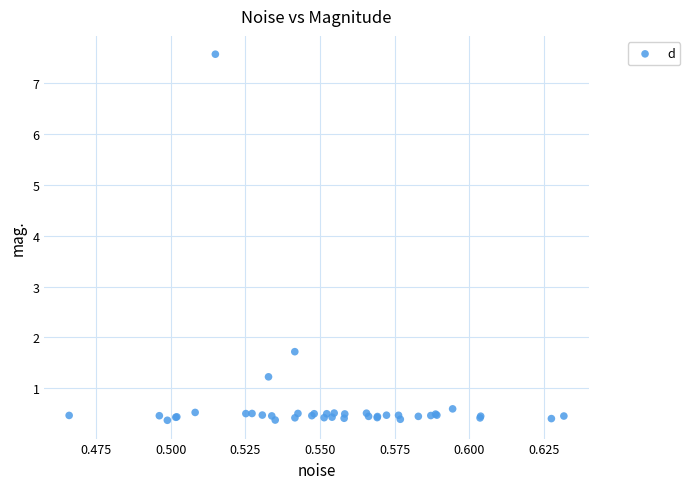

What Y value in the scatter plot is closest to 3?

1.7